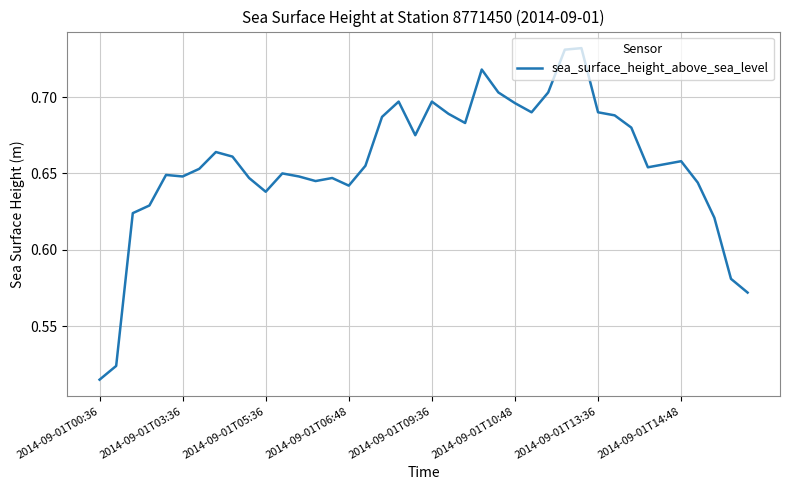

Count the number of categories in the chart.

40